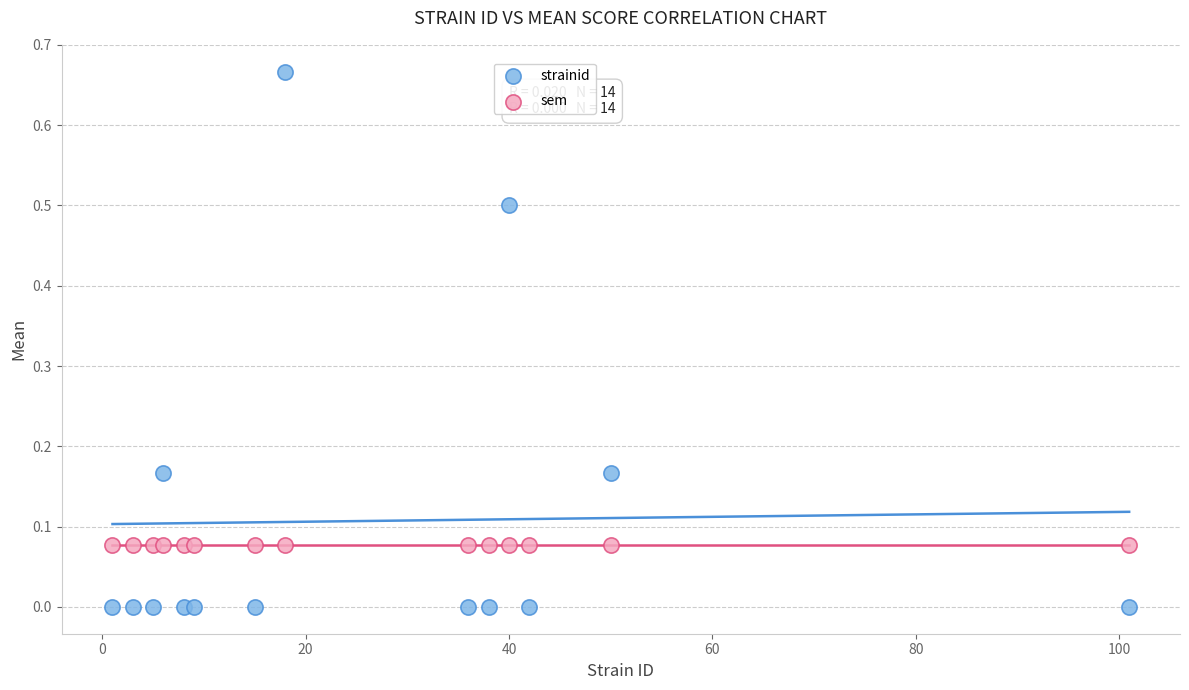

Which series contains the lowest Y value?

strainid